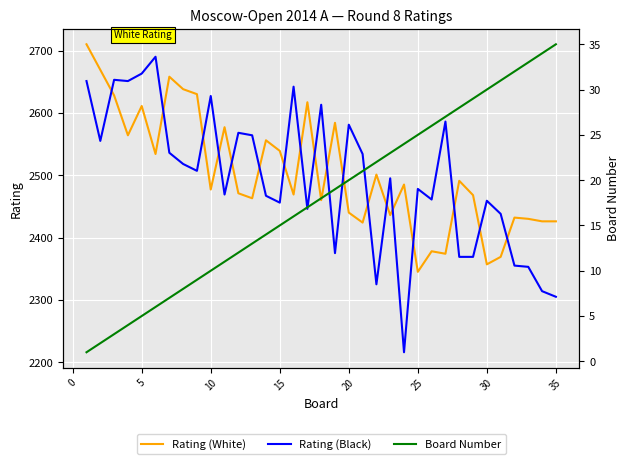

After their last crossing, which series has the higher values: Rating (White) or Rating (Black)?

Rating (White)